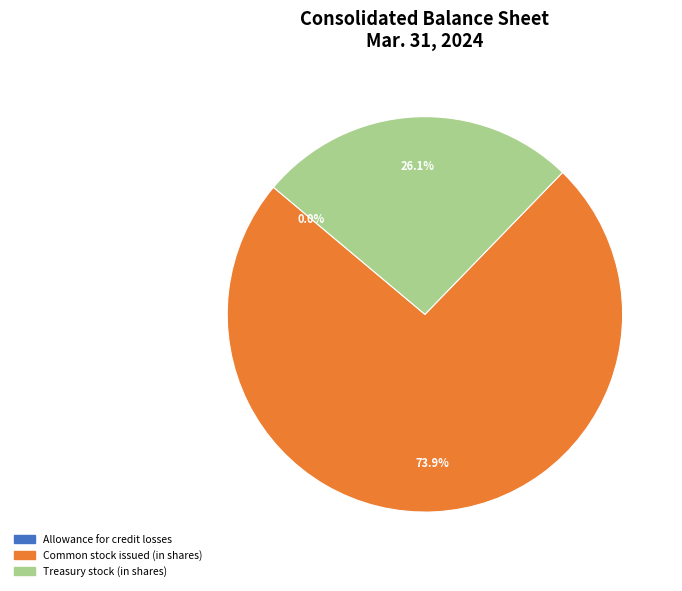

Is Treasury stock (in shares) the majority of the pie?

No